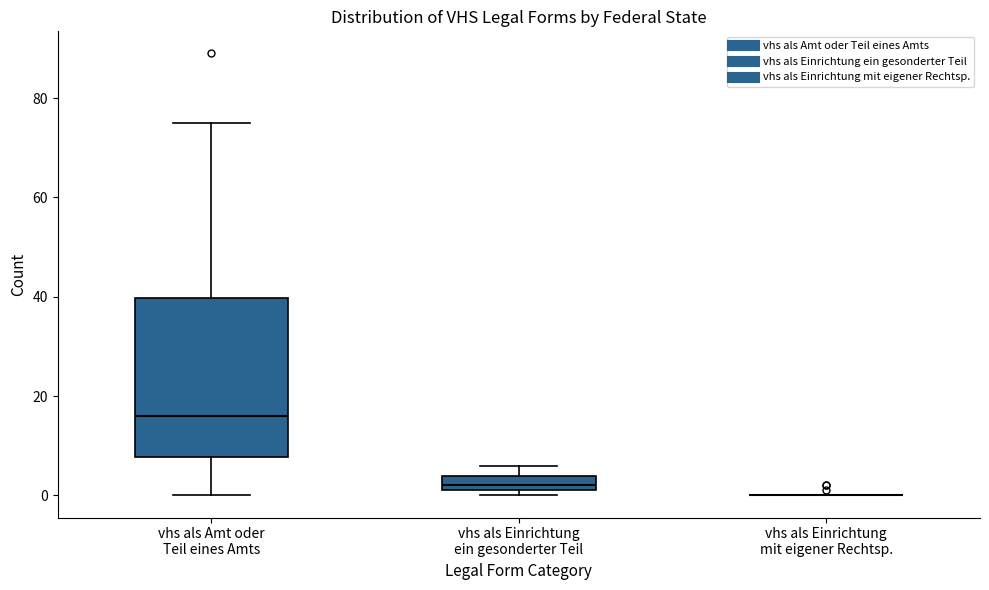

Comparing the boxes themselves (not the whiskers), which one is the tallest?

vhs als Amt oder Teil eines Amts